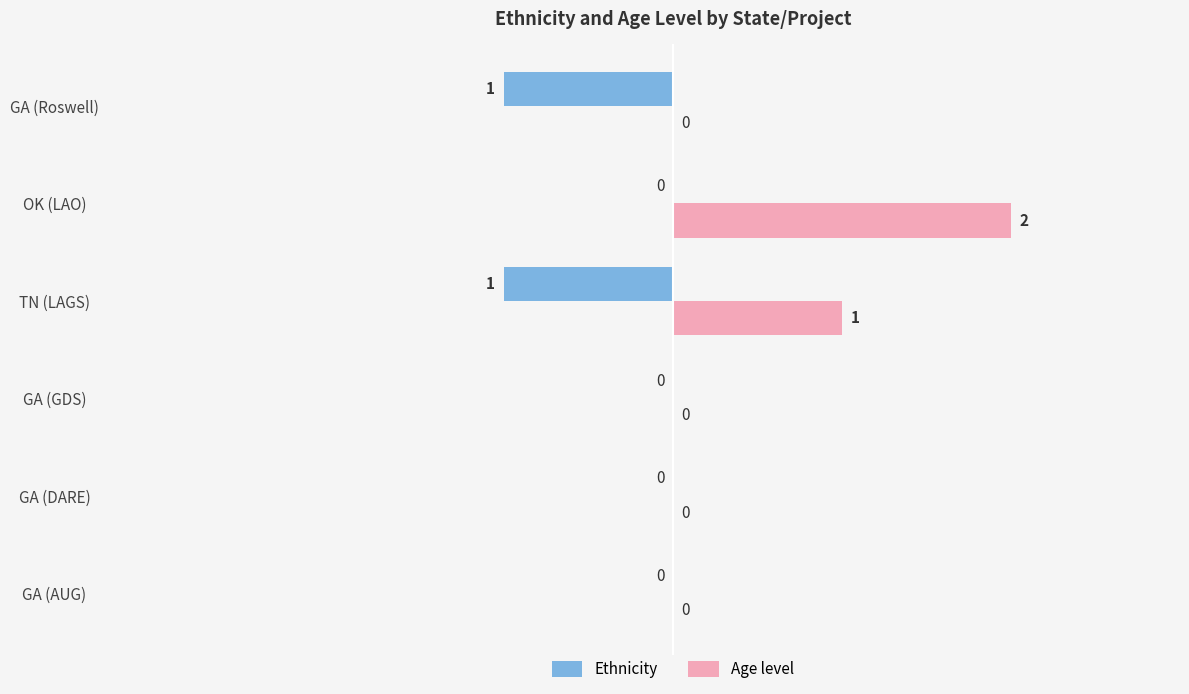

Between GA (DARE) and GA (Roswell), which series saw the biggest shift?

Ethnicity